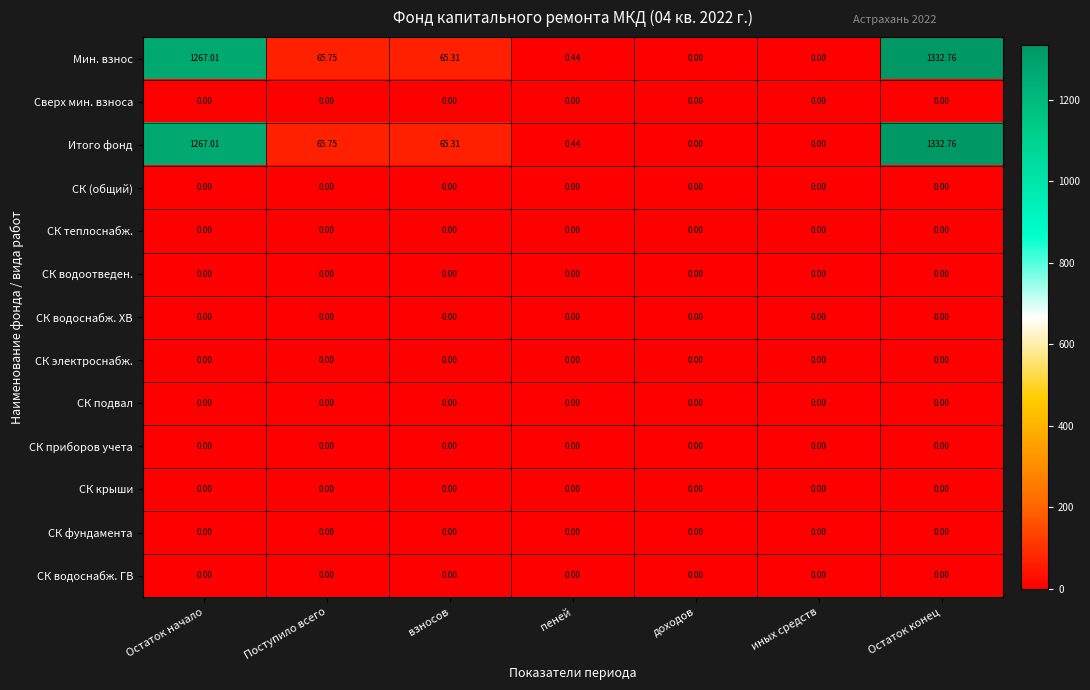

Which category has the highest value in the Мин. взнос series?

Остаток конец